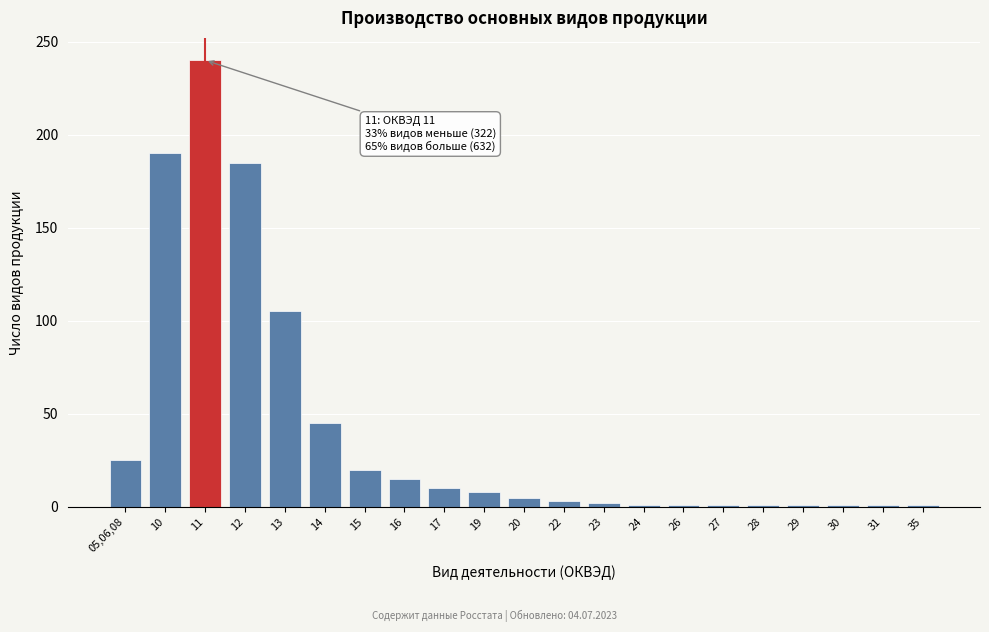

What is the difference between the maximum and second lowest values?

239